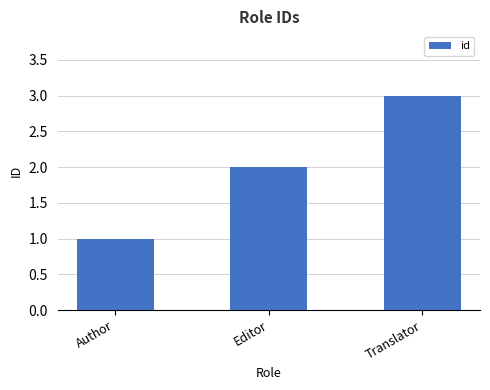

What is the approximate value at Translator?

3